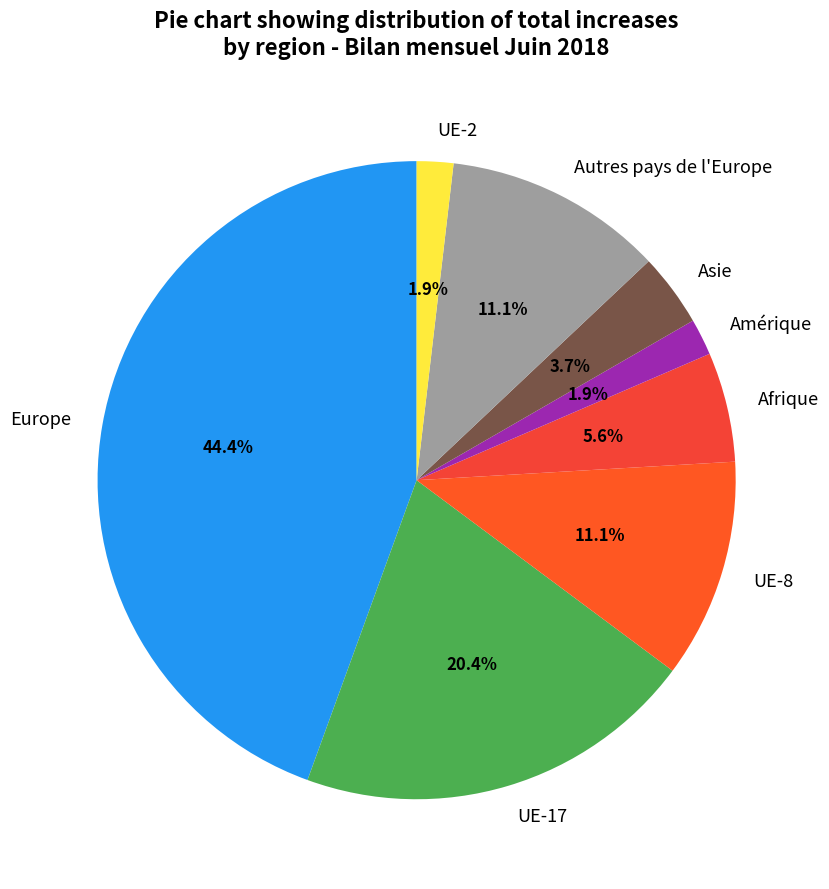

Is it true that Autres pays de l'Europe is 11% of the pie?

True